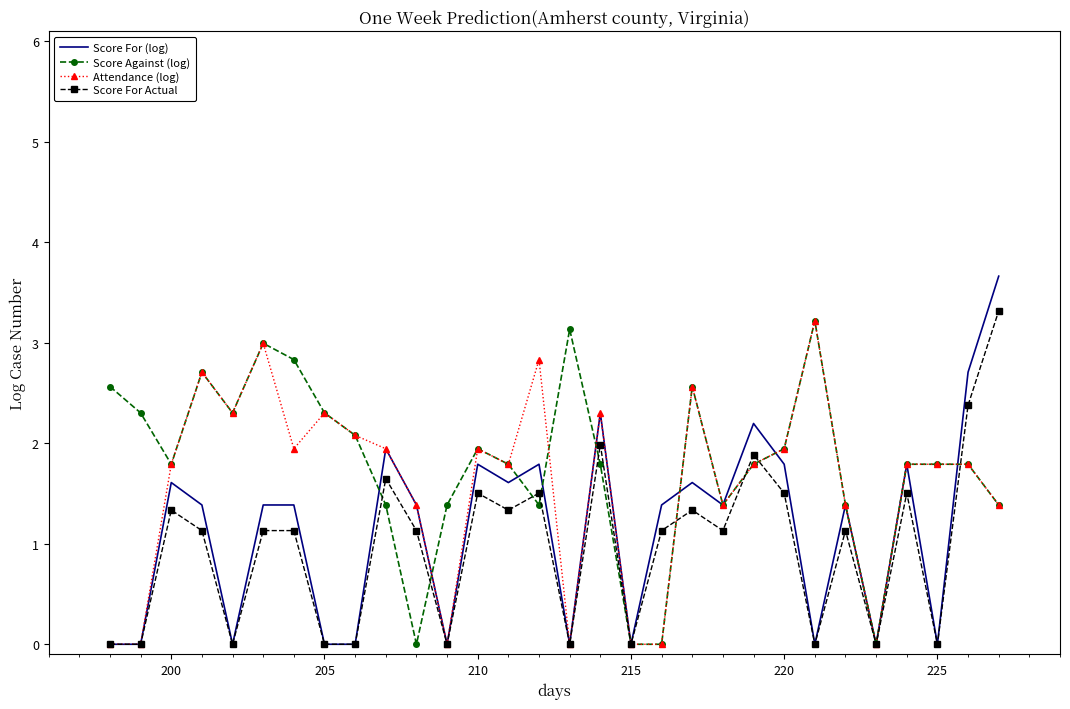

What is the maximum value for Score For (log)?

3.7